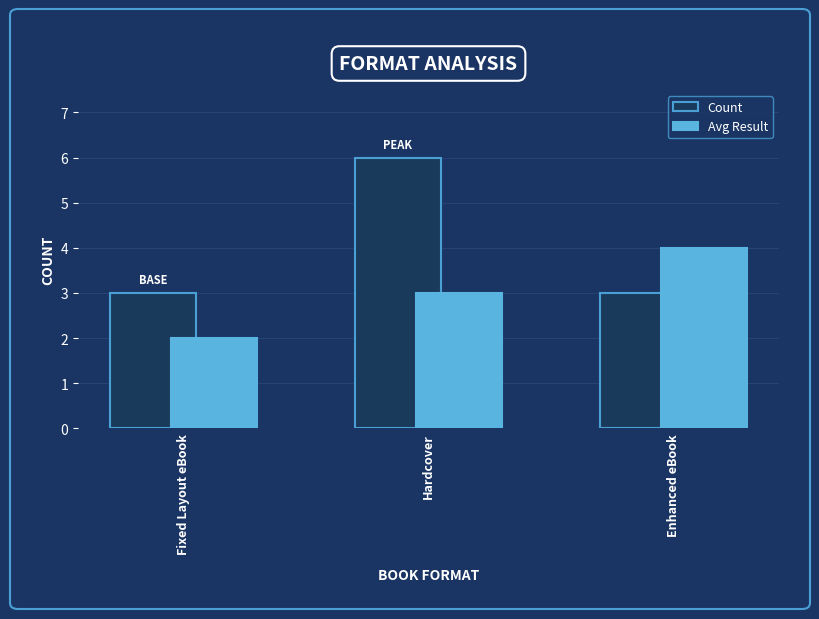

What is the label of the 1st bar from the right?

Enhanced eBook